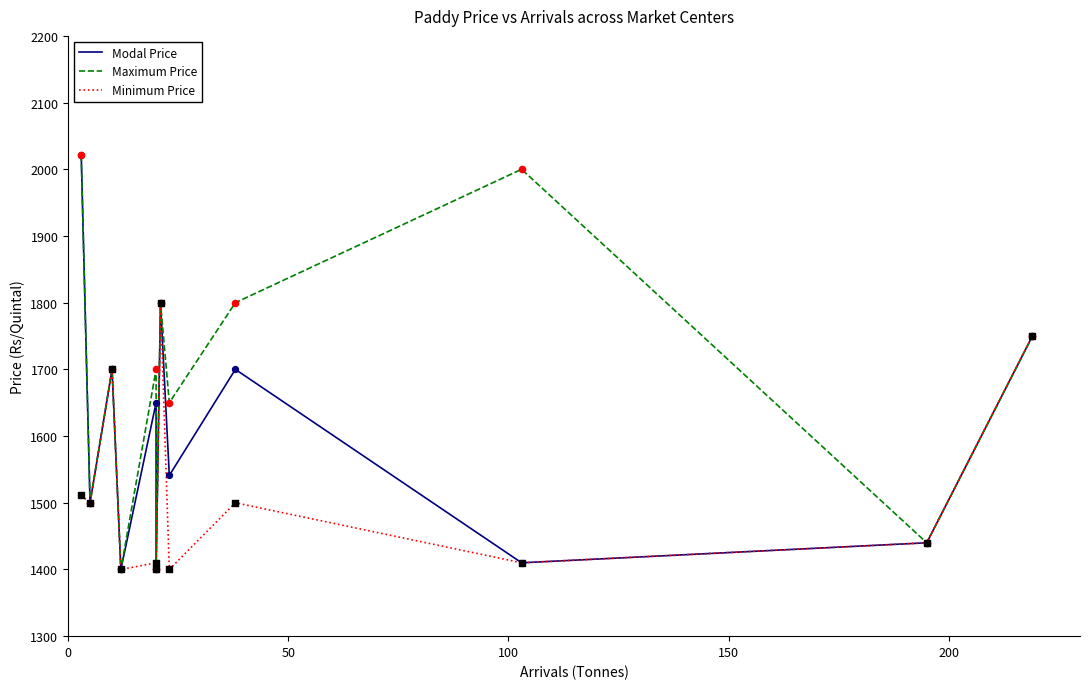

At how many categories does at least one series exceed 1721?

5